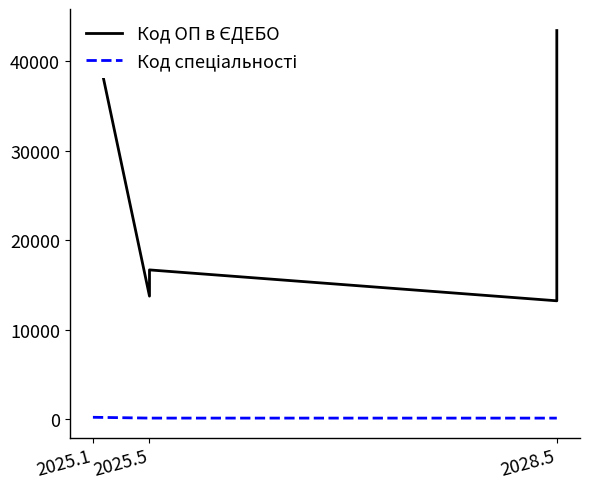

Is it true that Код спеціальності equals 103 at 2025.5?

True